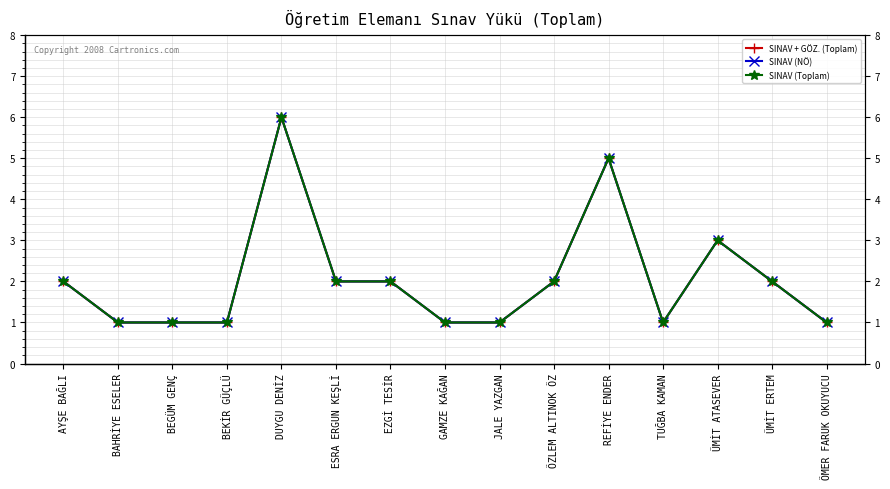

Reading left to right, extract all data points from this chart.

SINAV + GÖZ. (Toplam): 2	1	1	1	6	2	2	1	1	2	5	1	3	2	1
SINAV (NÖ): 2	1	1	1	6	2	2	1	1	2	5	1	3	2	1
SINAV (Toplam): 2	1	1	1	6	2	2	1	1	2	5	1	3	2	1